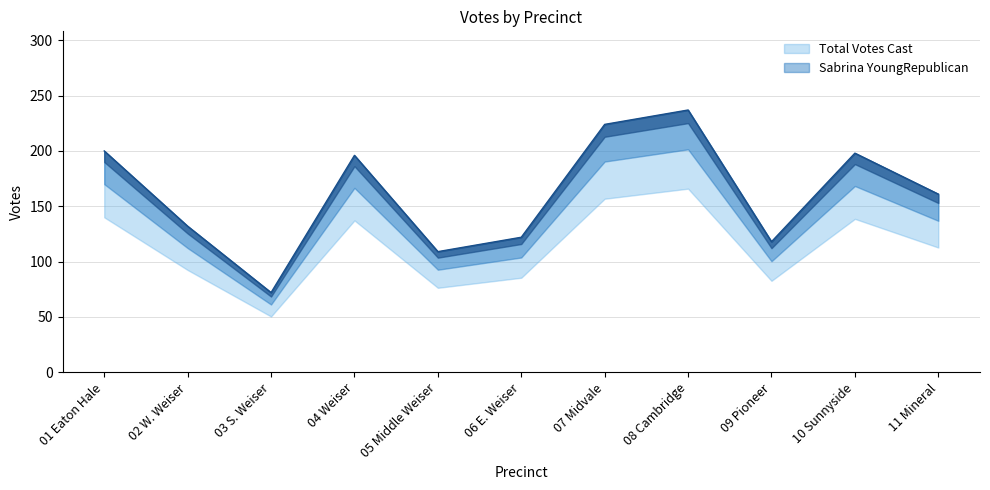

True or false: the data has more than 0 interior local peaks.

True